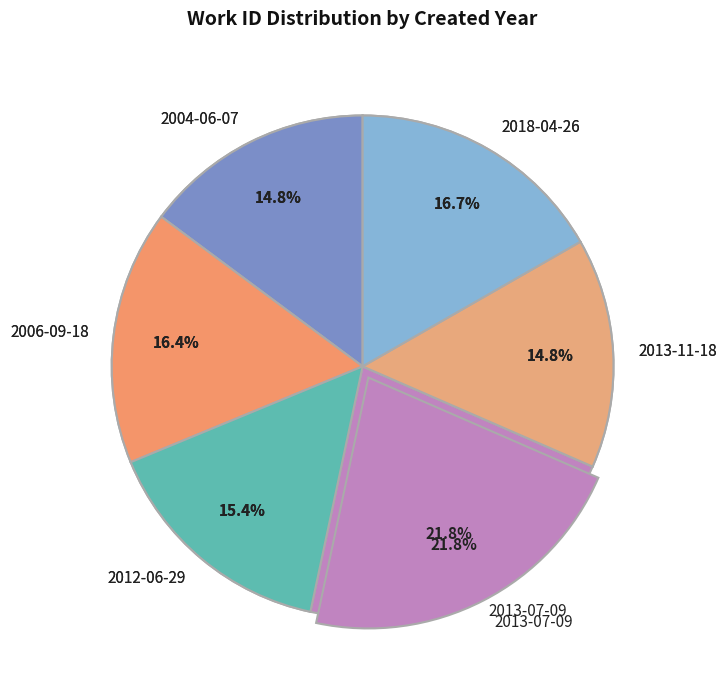

How many segments does this pie chart have?

6